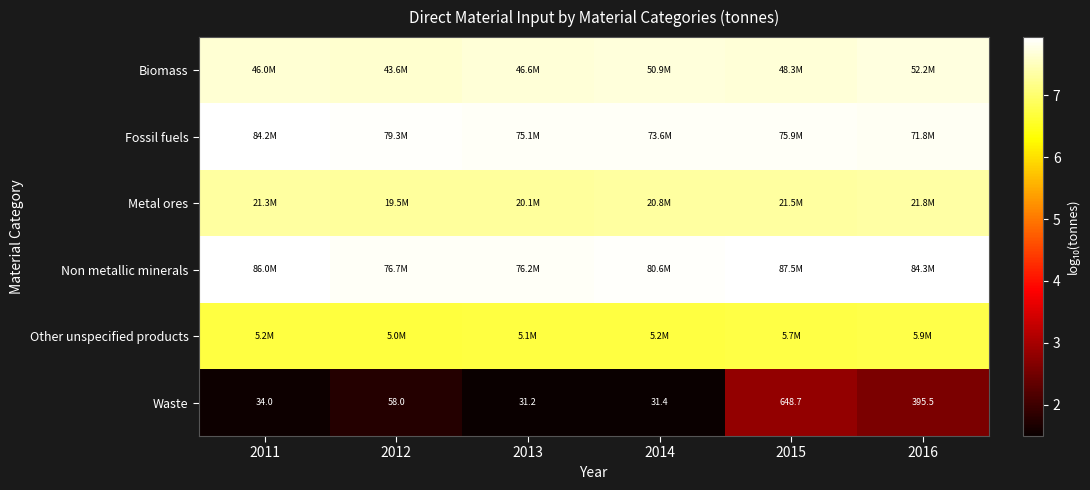

Which has a higher value, 2014 or 2015?

2014